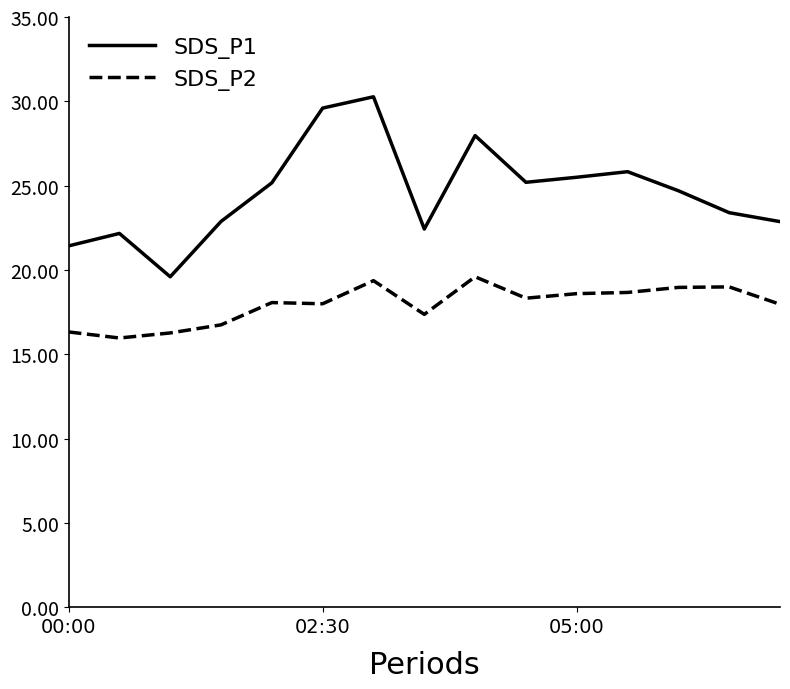

Which series has the largest total across all categories?

SDS_P1